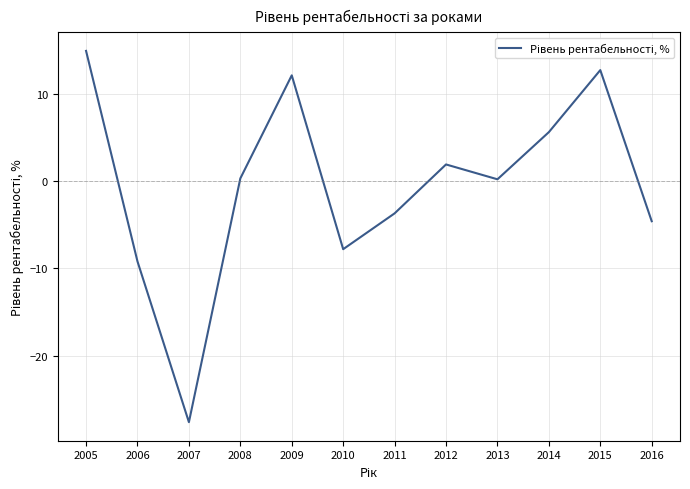

What is the greatest value displayed?

14.9